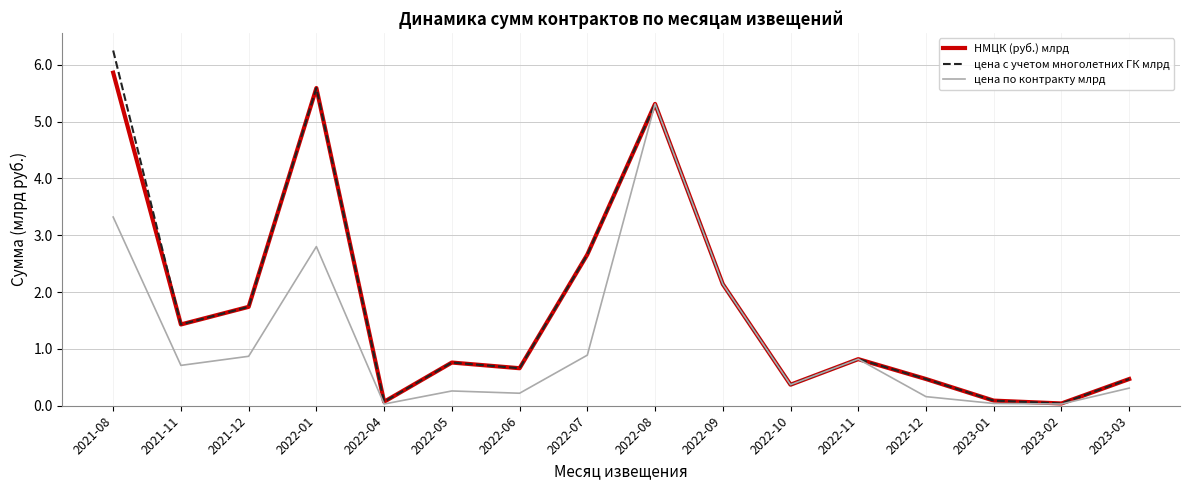

At which category is the sum across all series the highest?

2022-08